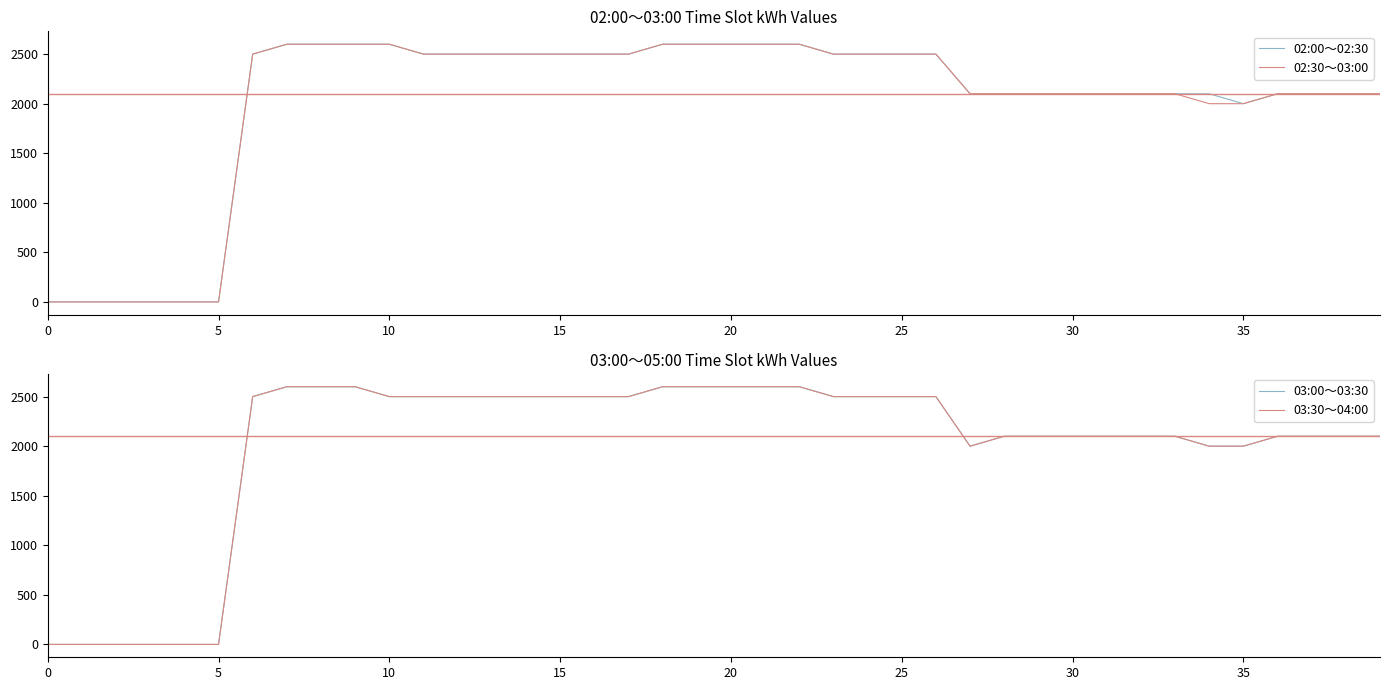

Which series has the largest total across all categories?

02:00～02:30